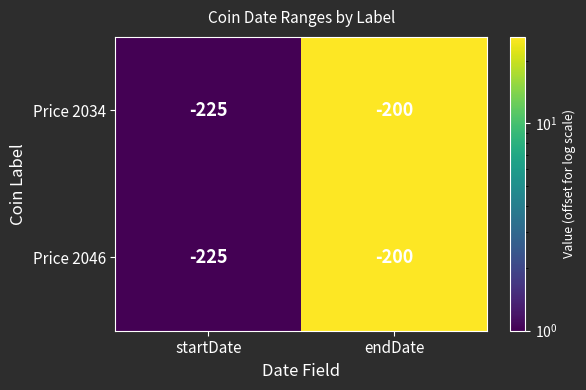

Reading left to right, what are all the values shown in this chart?

Price 2034: -225	-200
Price 2046: -225	-200